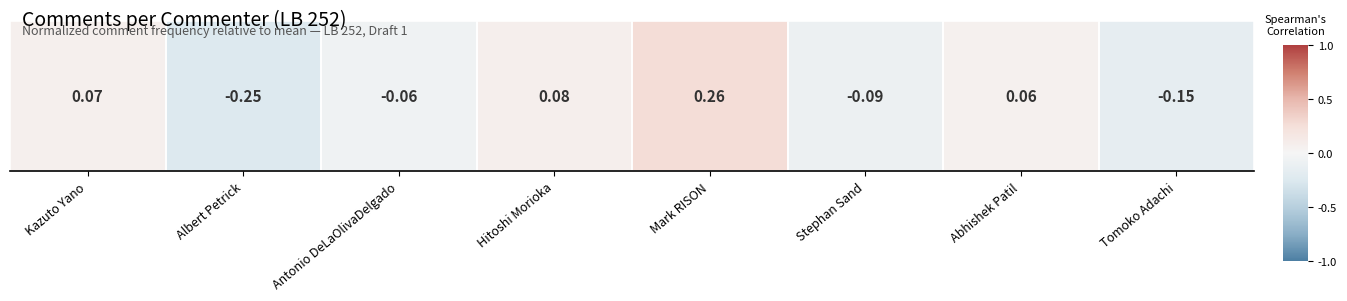

Reading left to right, what are all the values shown in this chart?

0.1	-0.2	-0.1	0.1	0.3	-0.1	0.1	-0.1